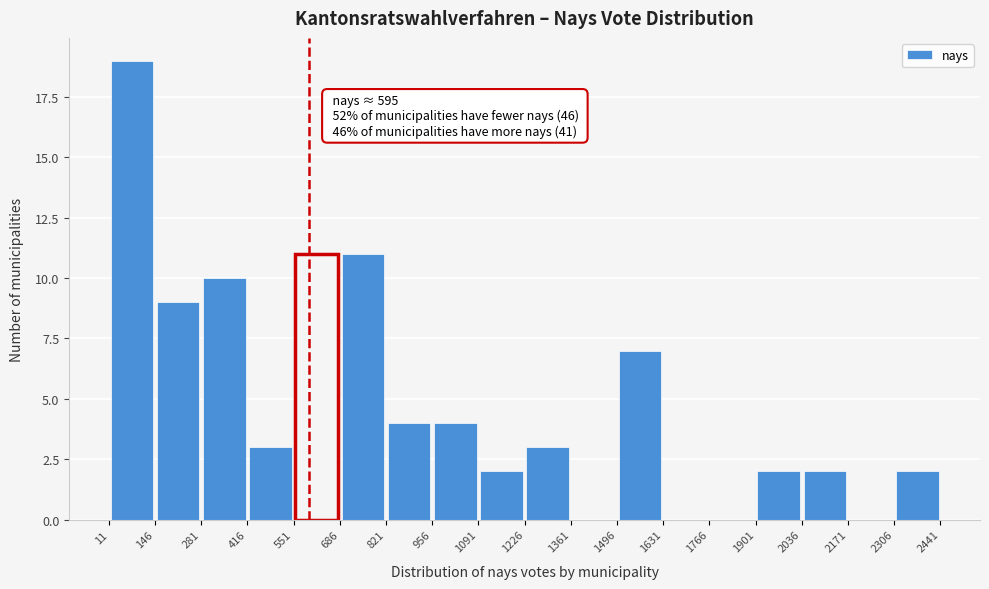

Over which range of the x-axis is the bar tallest?

11 to 146